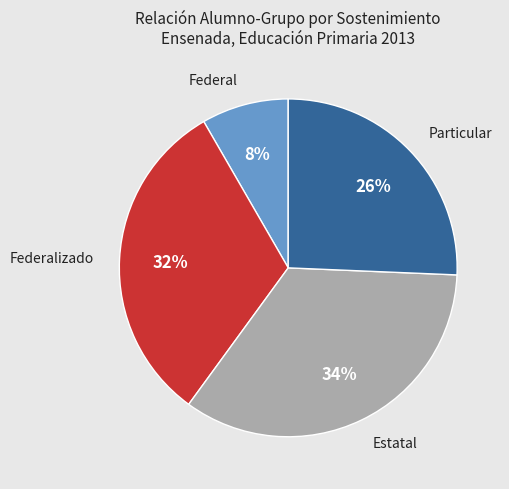

Is there any slice that represents more than half of the pie?

No